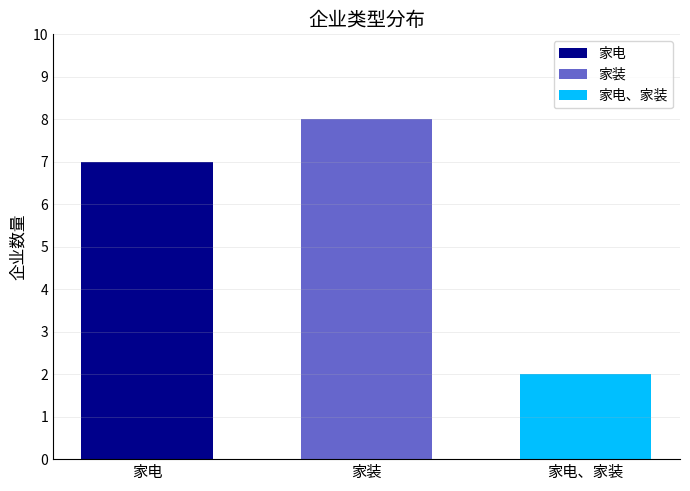

Read the 家装 value at 家装.

8